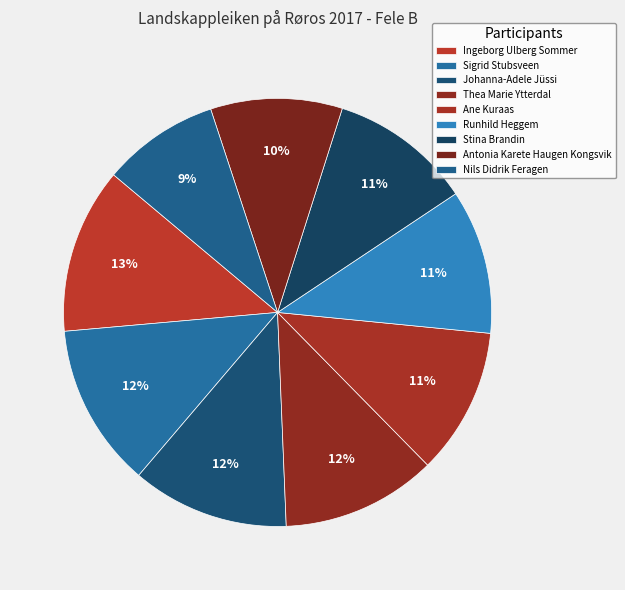

How many slices are in this pie chart?

9